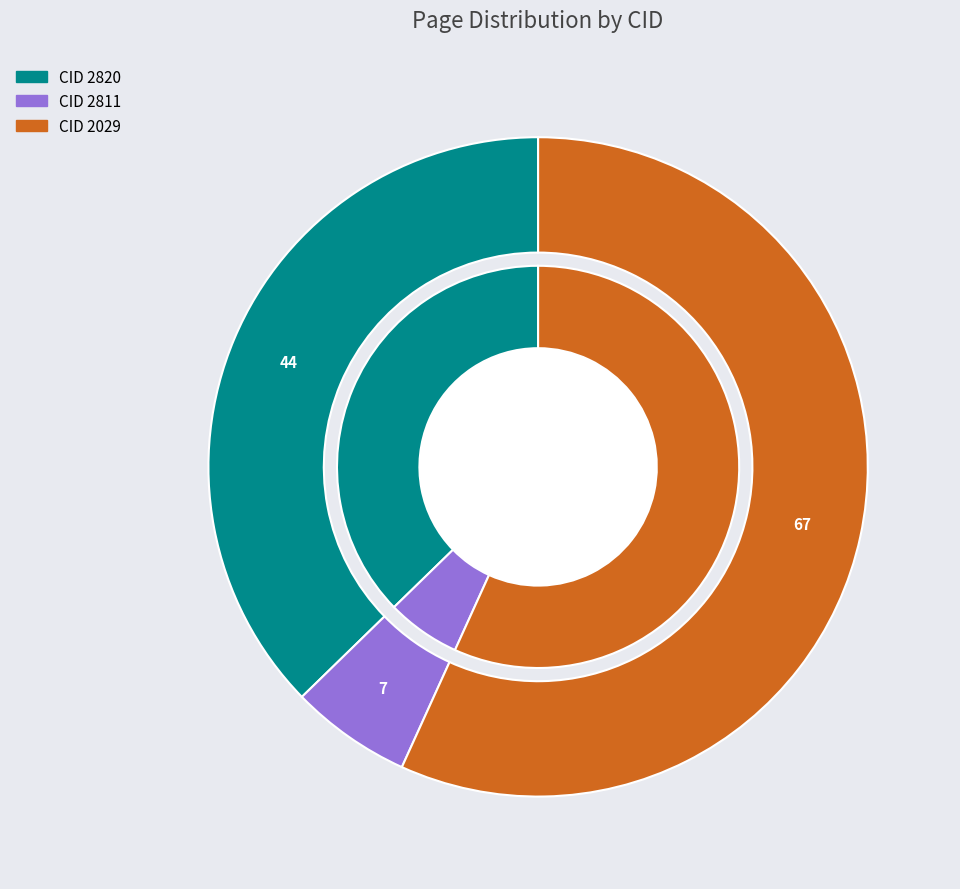

What percentage is NOT represented by 2811?

94.1%